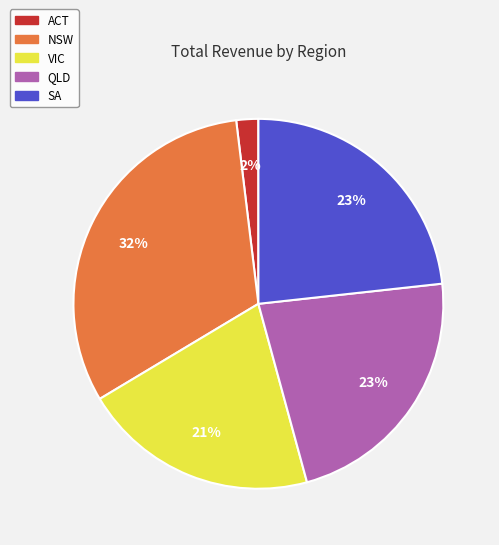

Between NSW and VIC, which is larger?

NSW